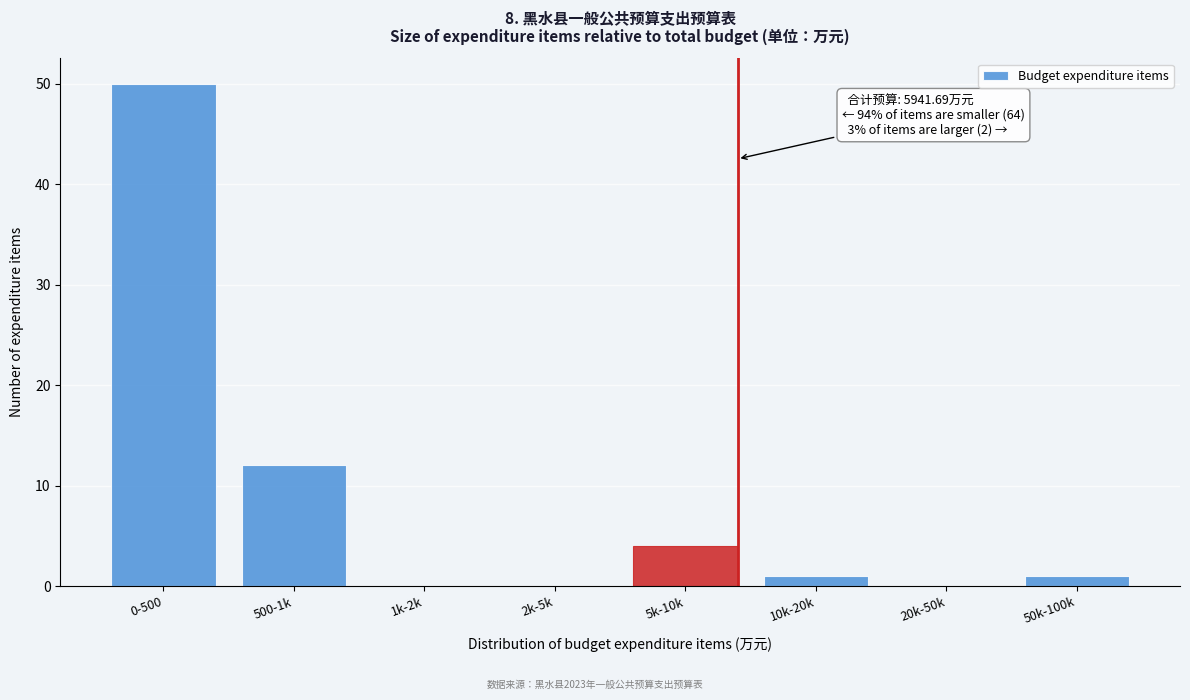

Reading left to right, extract all data points from this chart.

0-500=50	500-1k=12	1k-2k=0	2k-5k=0	5k-10k=4	10k-20k=1	20k-50k=0	50k-100k=1